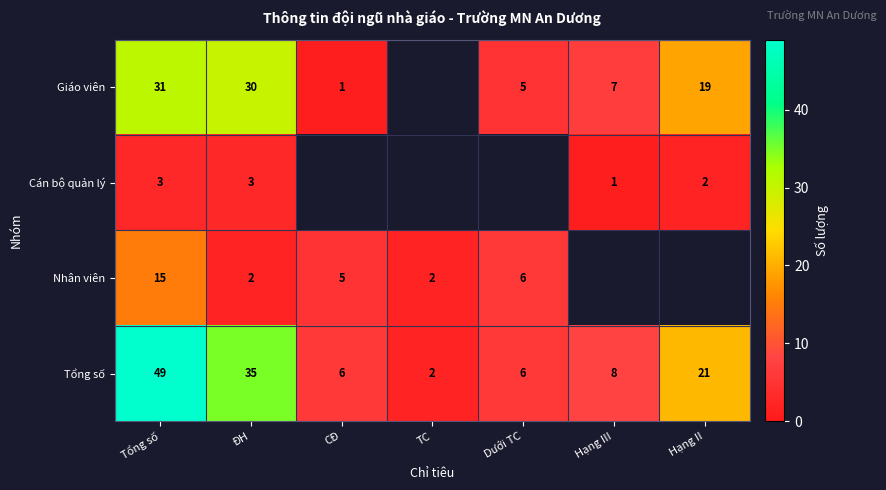

At how many categories does at least one series exceed 11?

3